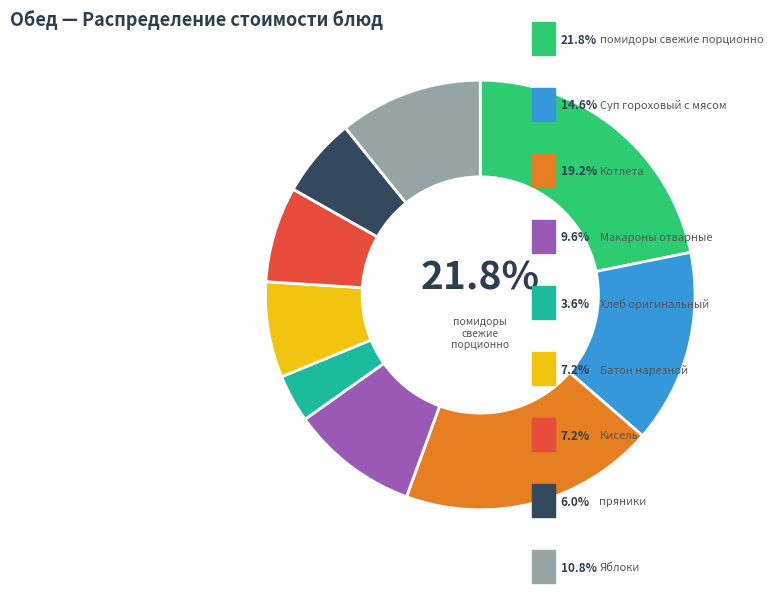

Is there a majority slice in this chart?

No